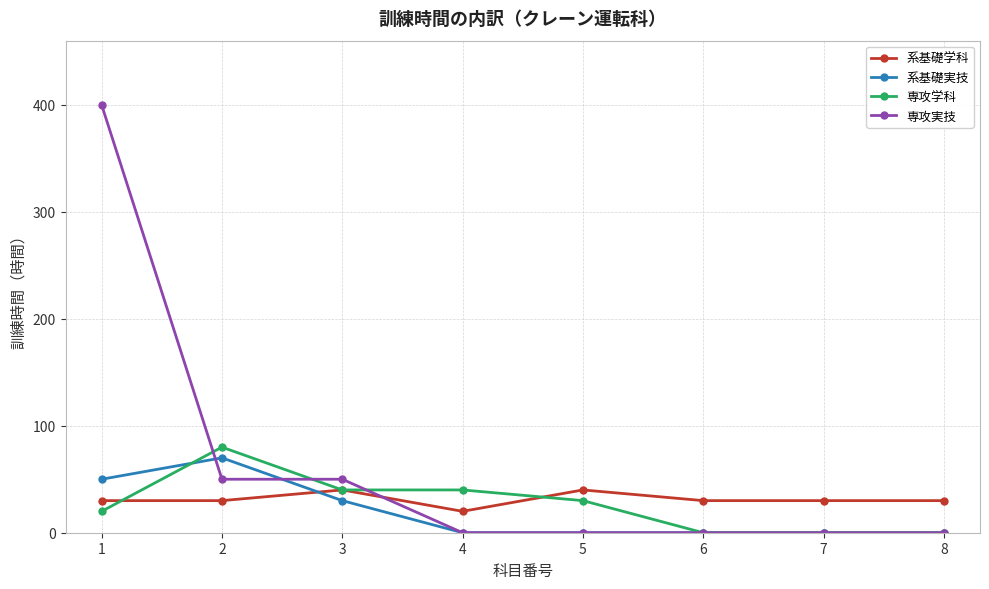

Between which two adjacent categories do 系基礎学科 and 専攻実技 first intersect?

3 and 4